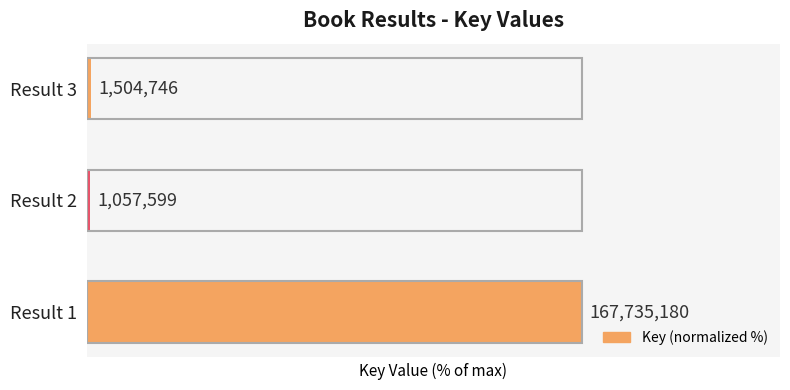

What is the difference between the maximum and minimum values?

99.4